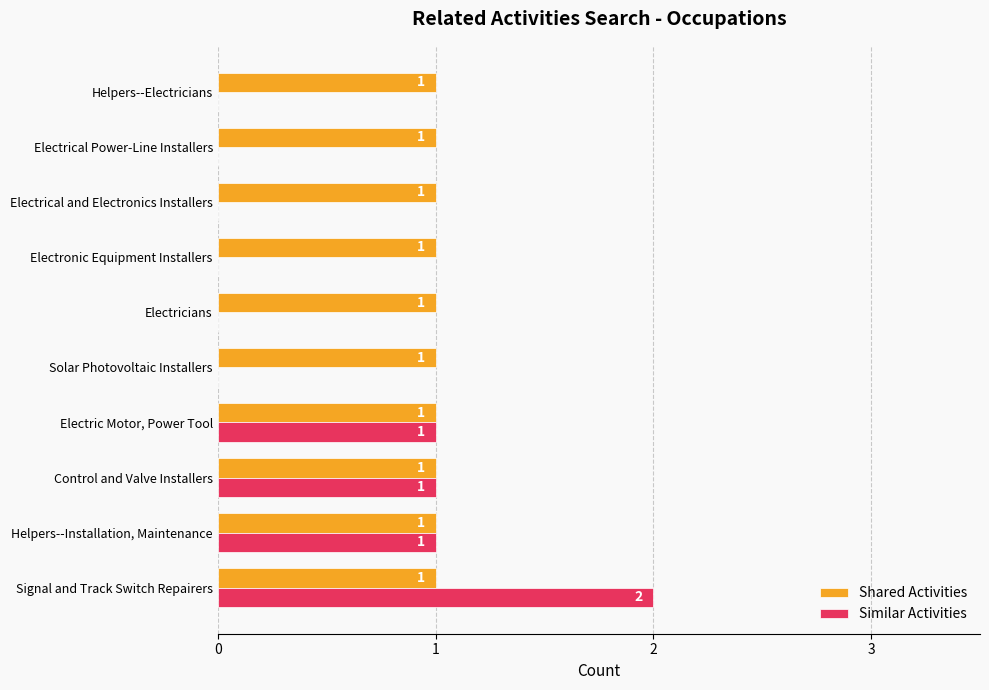

What is the sum of all Similar Activities values?

5